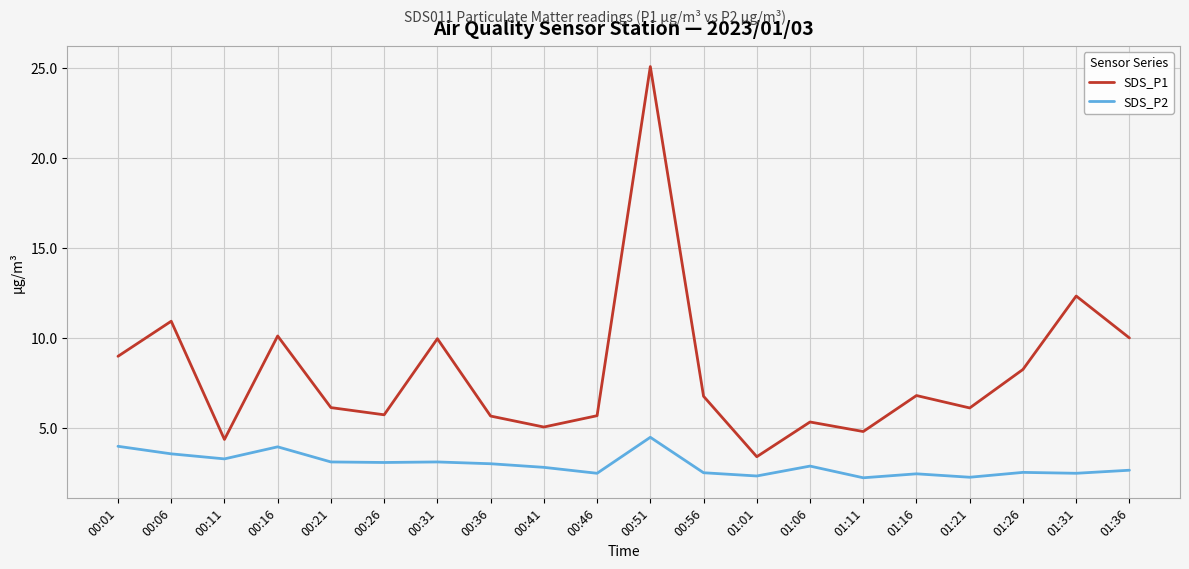

What are all the series names shown in the legend?

SDS_P1, SDS_P2